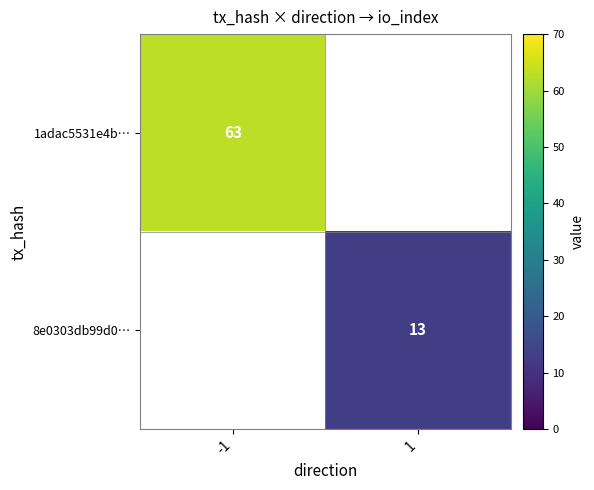

What is the maximum value shown in the chart?

63.0